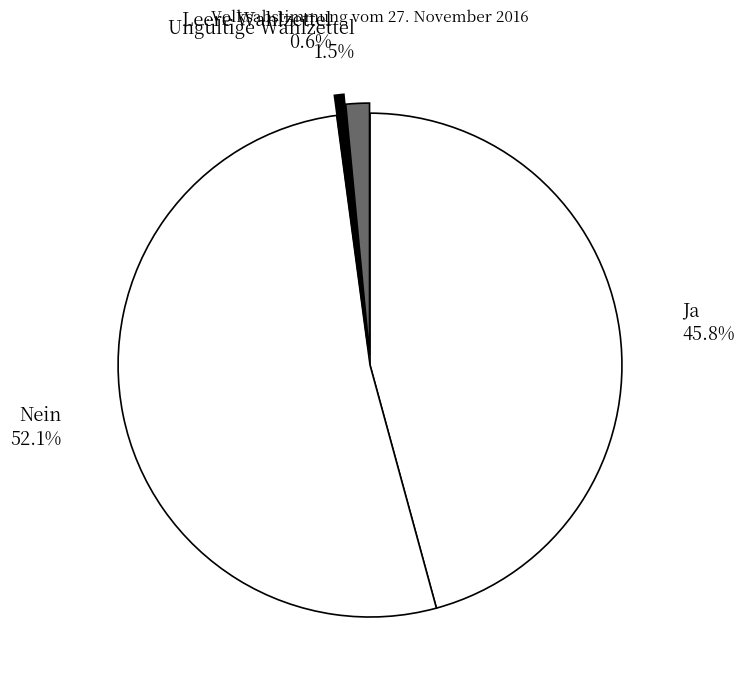

What is the total percentage of Leere Wahlzettel and Nein?

52.7%